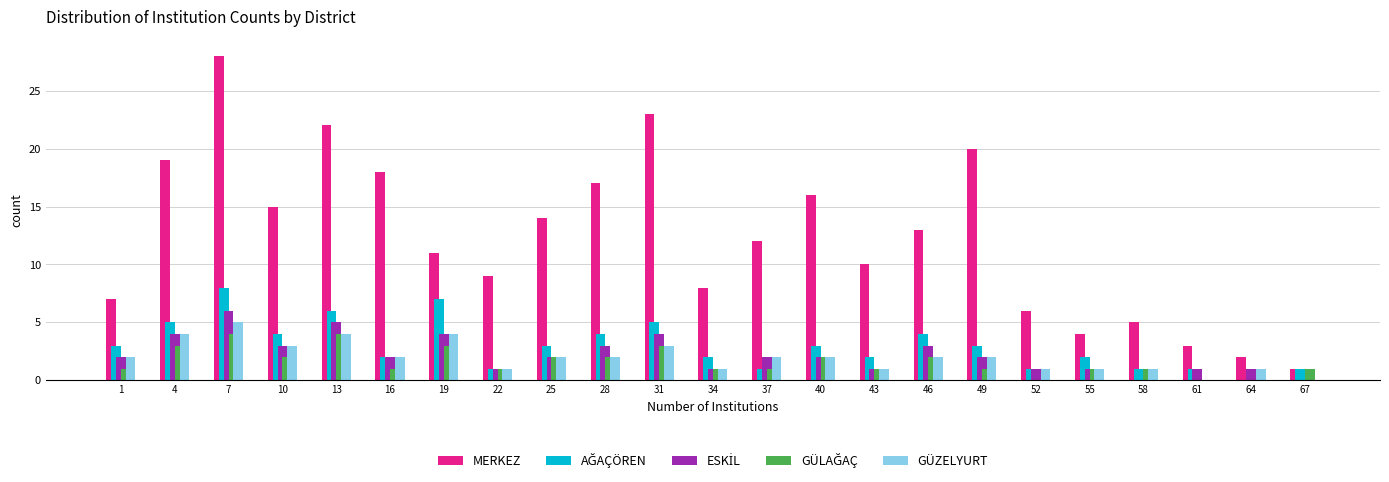

The value of MERKEZ at 4 is 12. True or false?

False